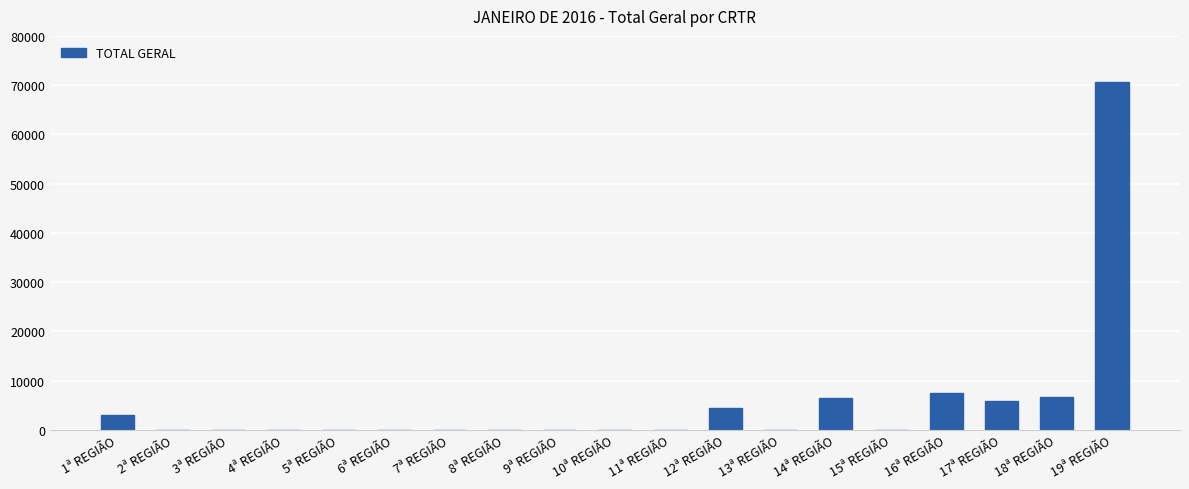

What is the sum of the values at 9ª REGIÃO and 16ª REGIÃO?

7436.0